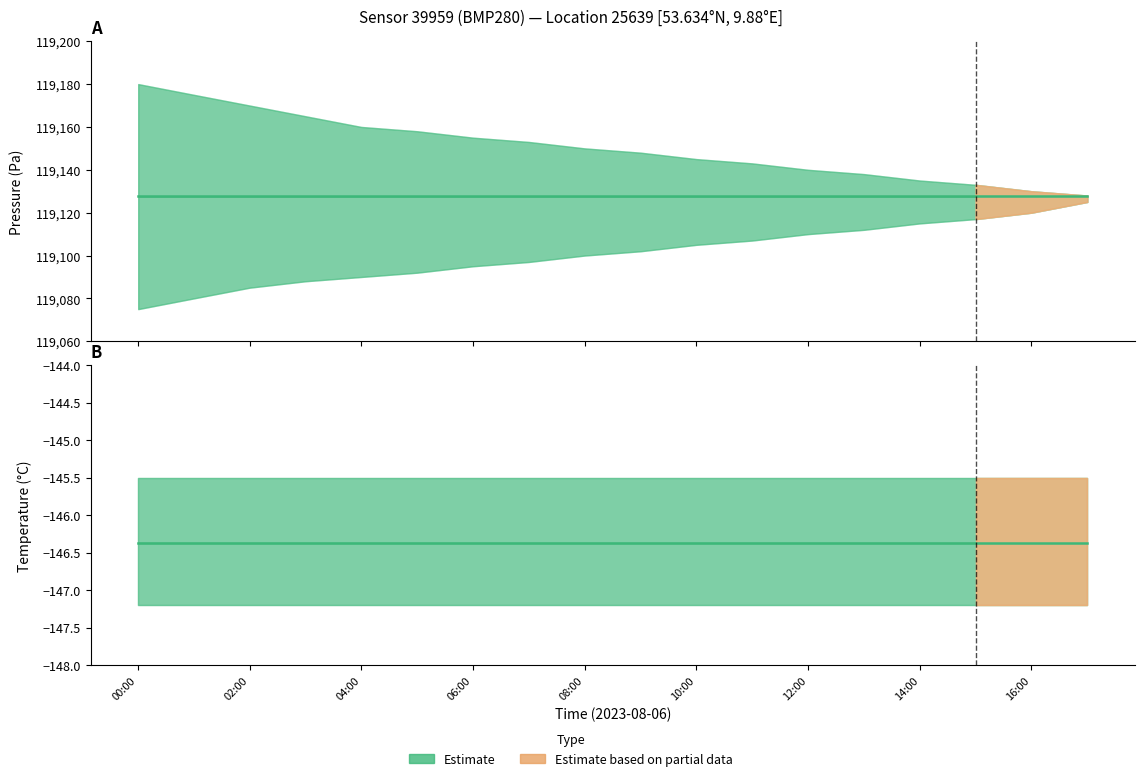

At which label does pressure reach its minimum?

00:00